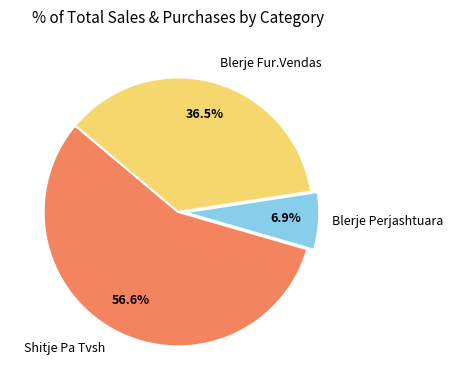

What is the ratio of the value at Blerje Fur.Vendas to the value at Blerje Perjashtuara?

5.3